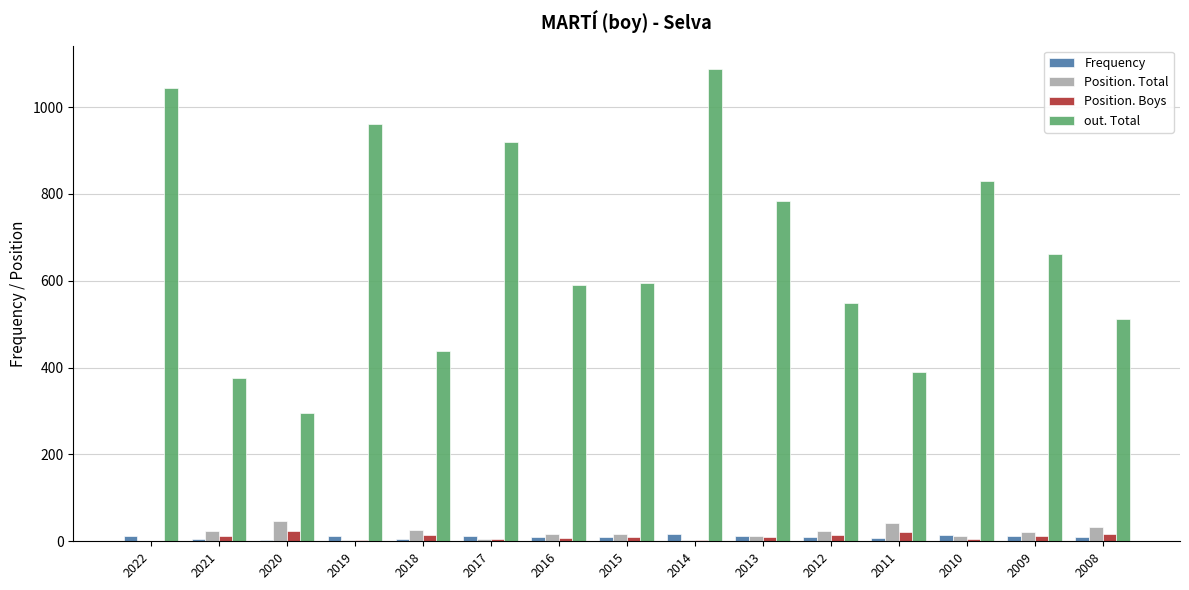

What is the total value across all series at 2022?

1060